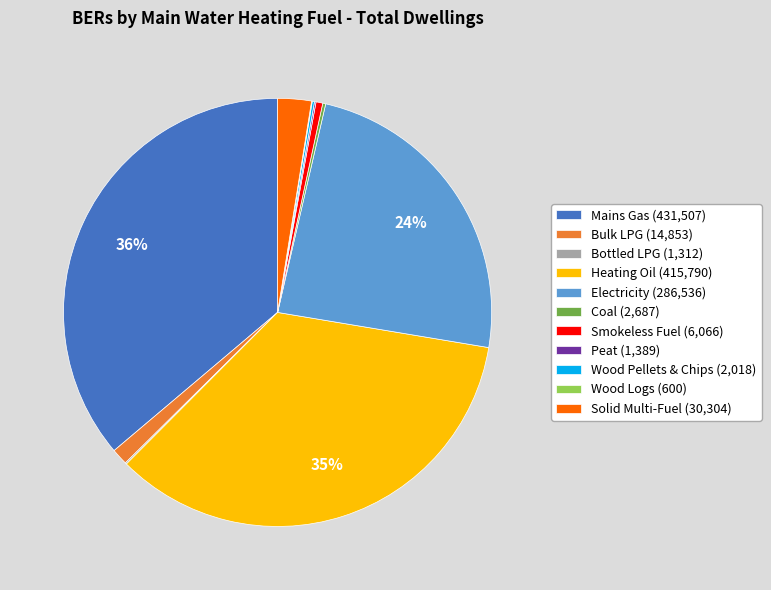

What percentage is the Solid Multi-Fuel (30,304) slice, to the nearest percent?

3%